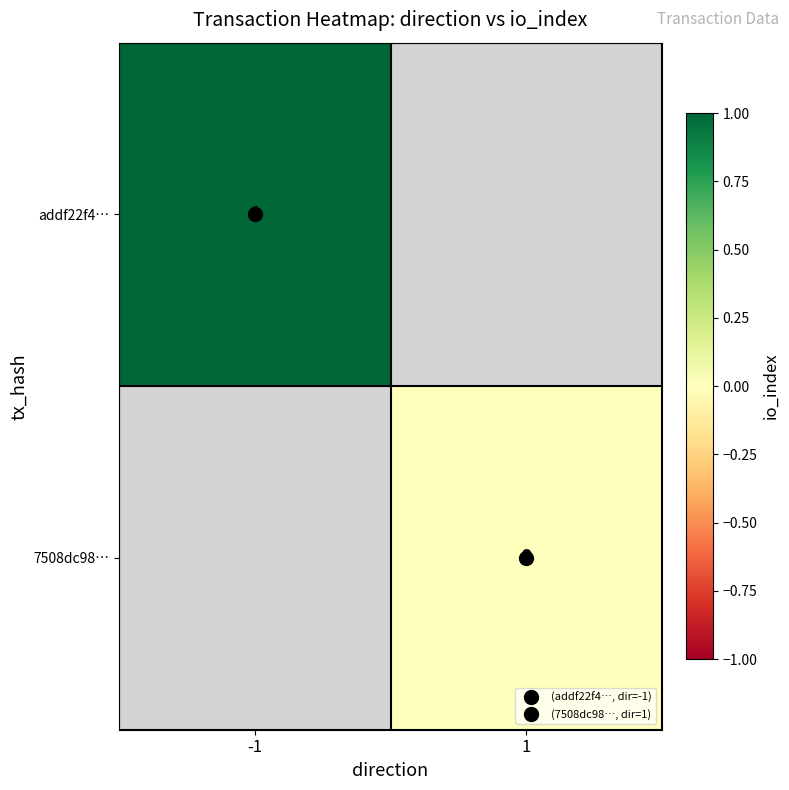

Which series has the largest range (max minus min)?

addf22f4…